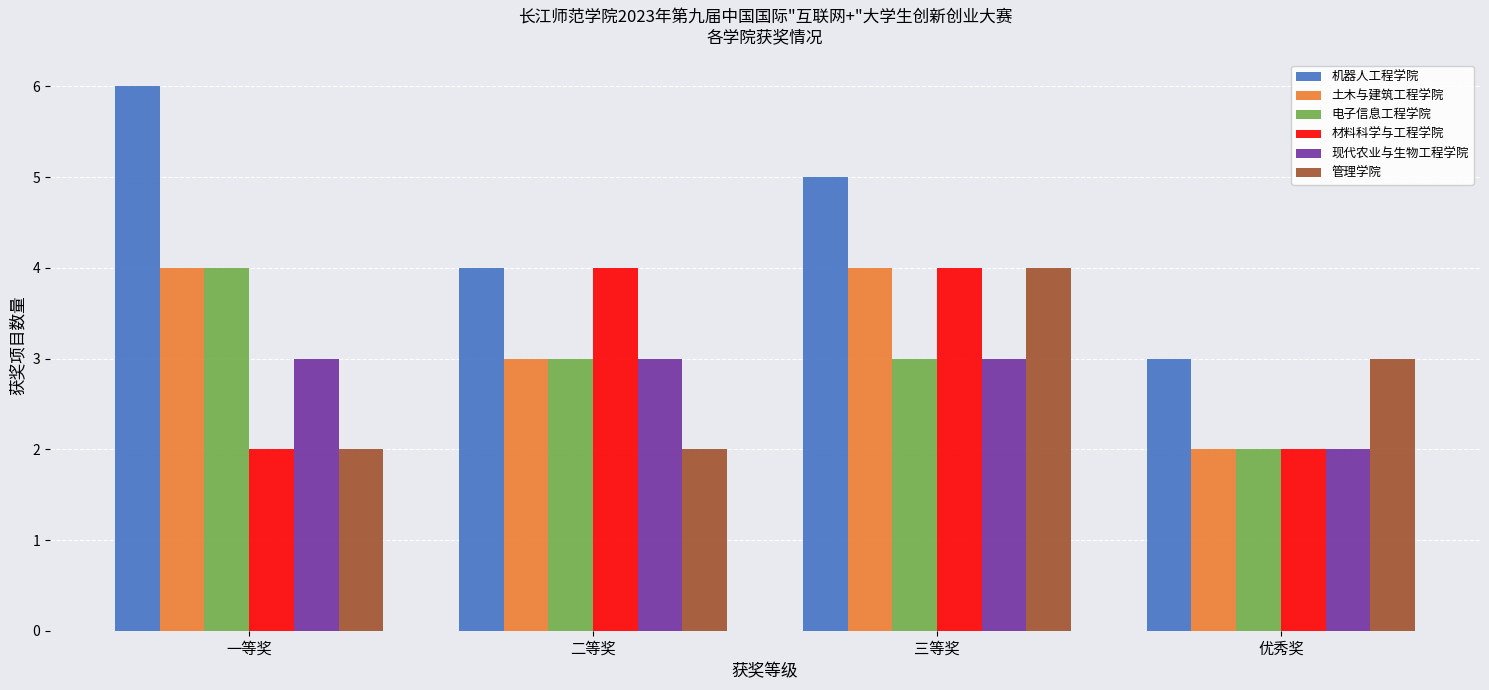

What is the difference between the second highest and second lowest values in the 材料科学与工程学院 series?

2